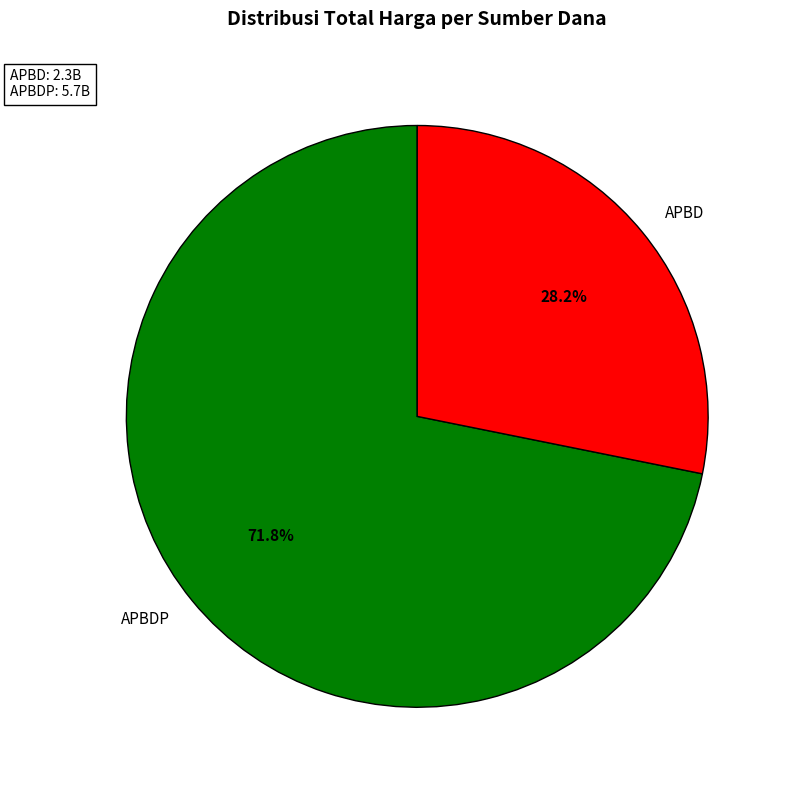

Is there any slice that represents more than half of the pie?

Yes